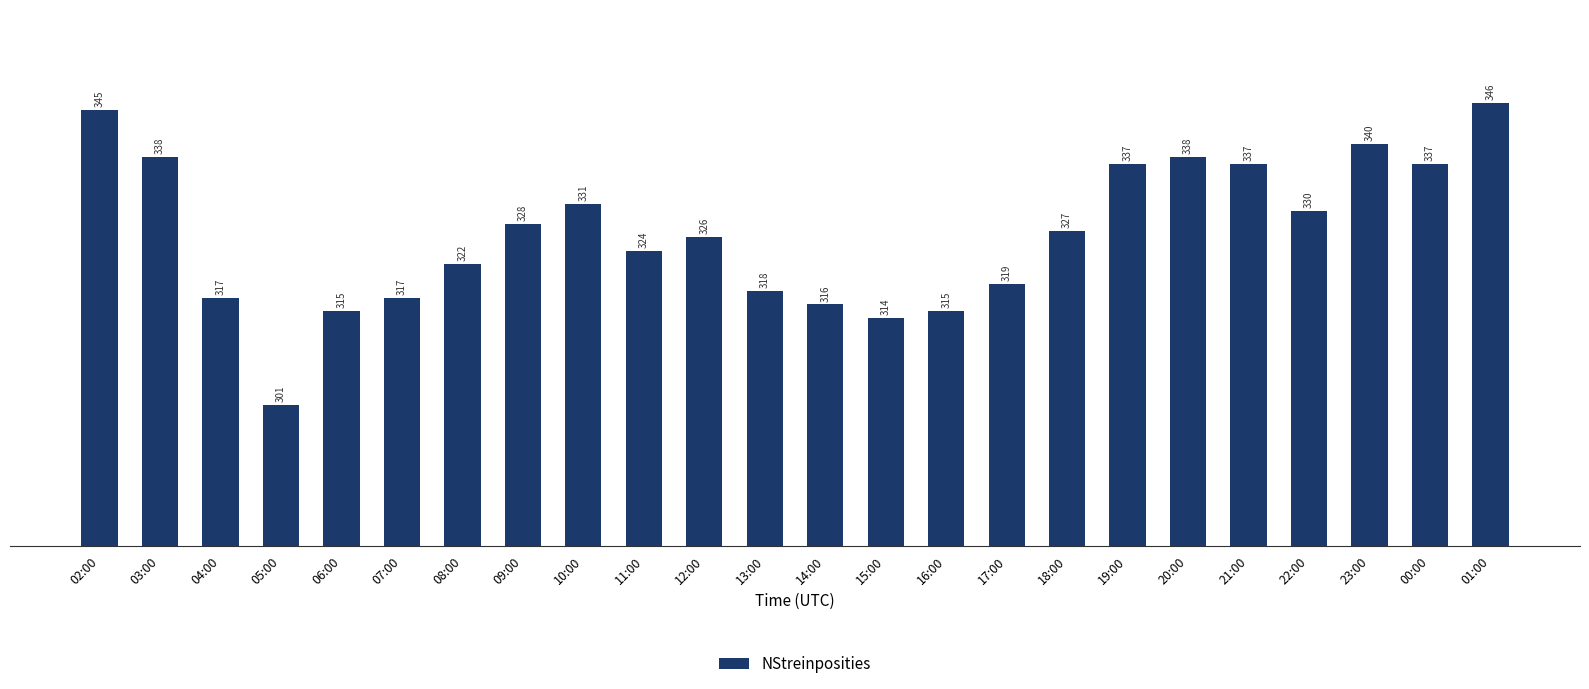

What is the approximate value at 02:00, to the nearest 5?

345